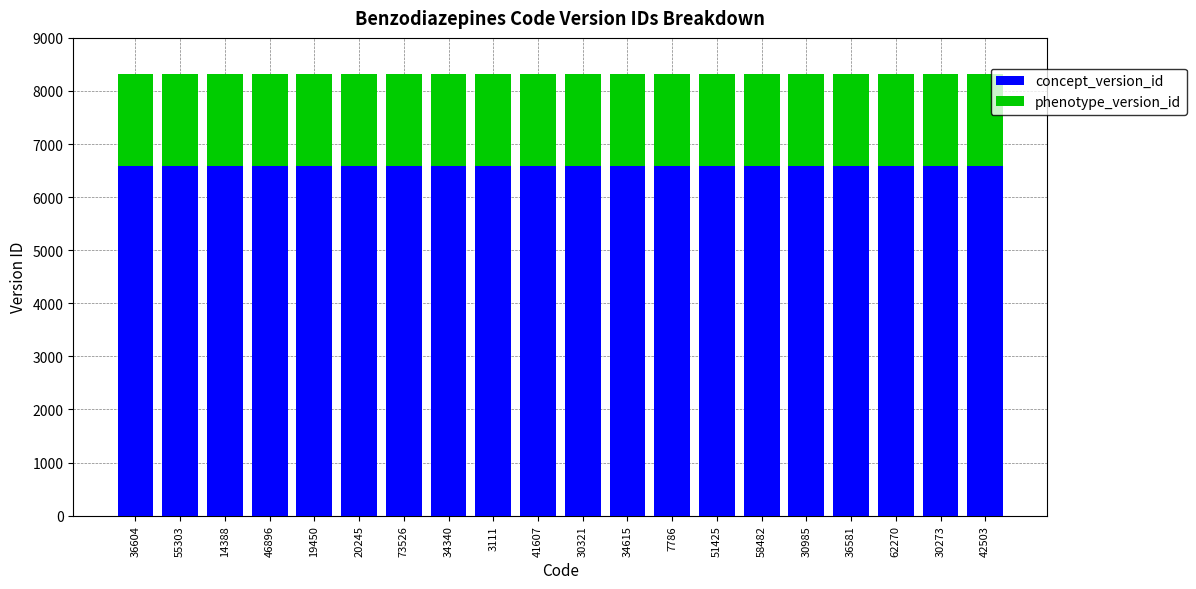

What is the lowest value of the concept_version_id series?

6583